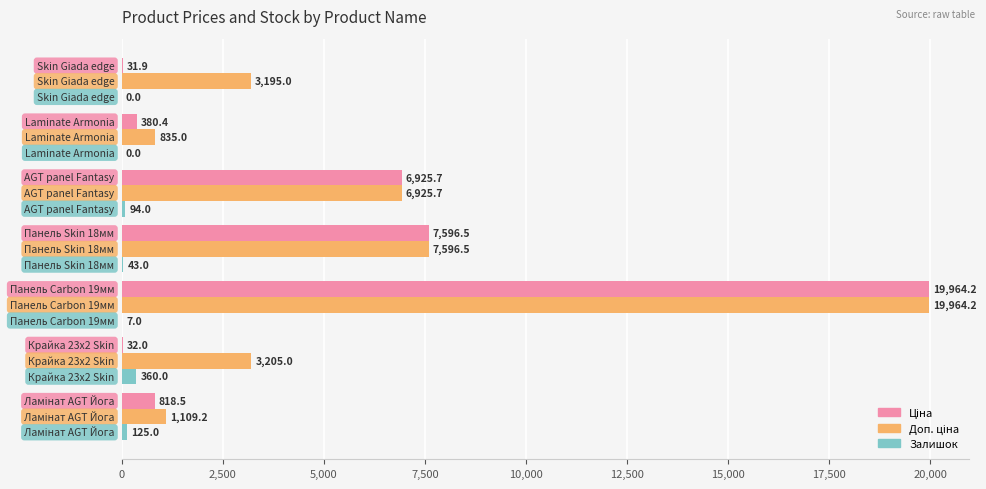

How many series are shown in this chart?

3